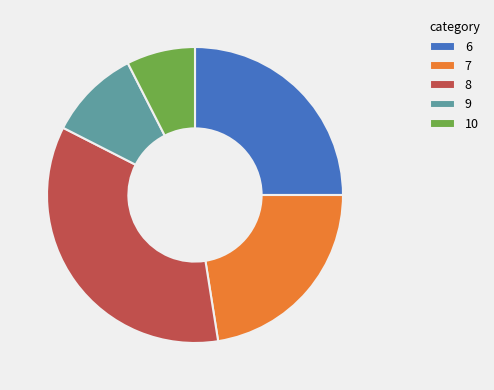

What is the smallest slice in the pie chart?

10